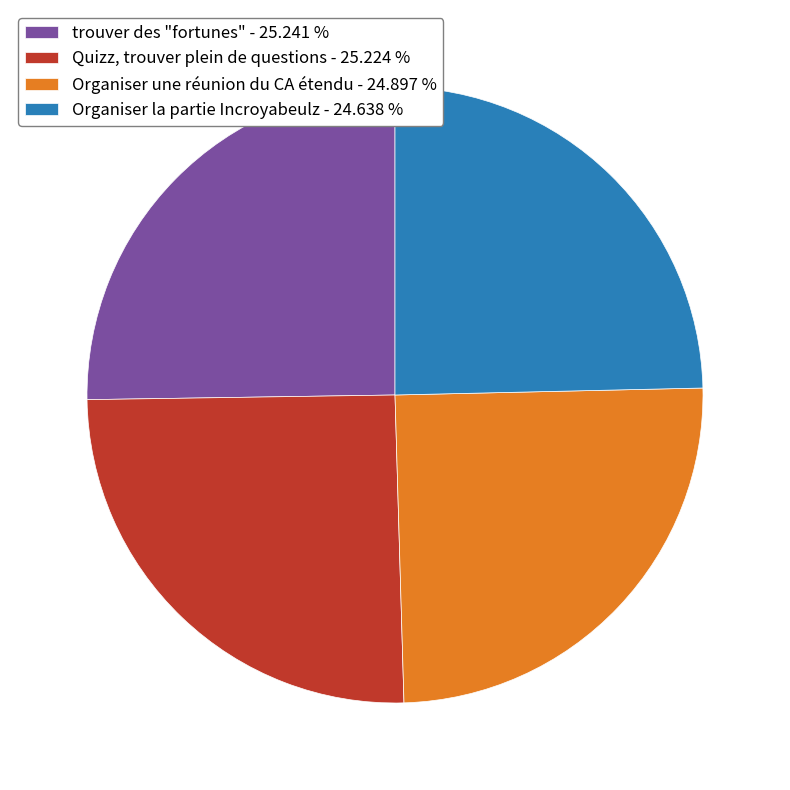

Between trouver des "fortunes" - 25.241 % and Organiser la partie Incroyabeulz - 24.638 %, which is larger?

trouver des "fortunes" - 25.241 %